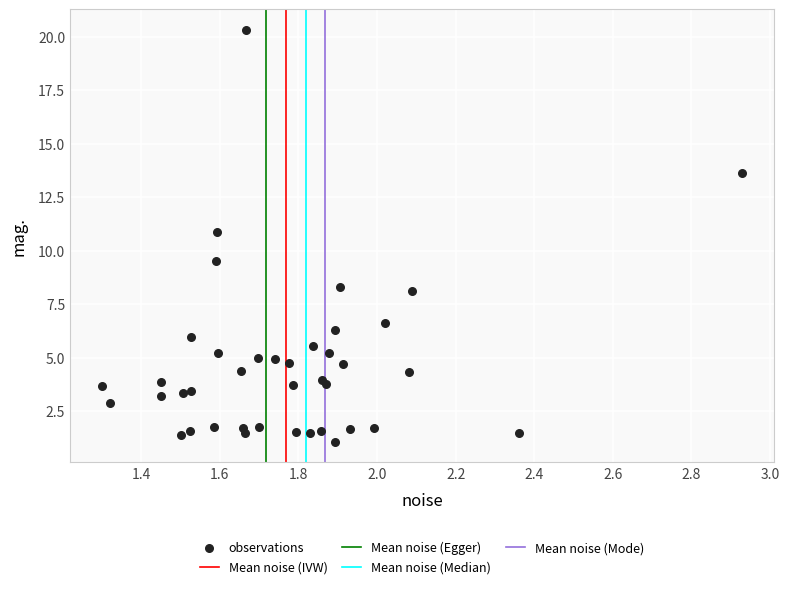

What Y value in the scatter plot is closest to 10?

9.5